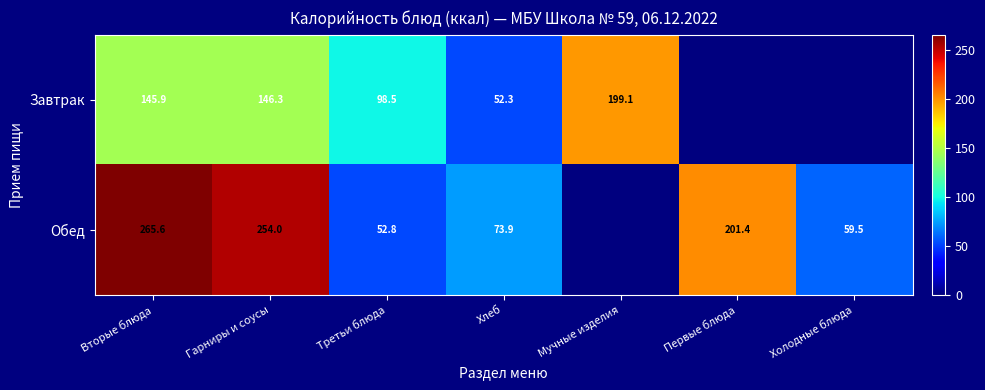

What is the difference between the Обед values at Первые блюда and Хлеб?

127.5